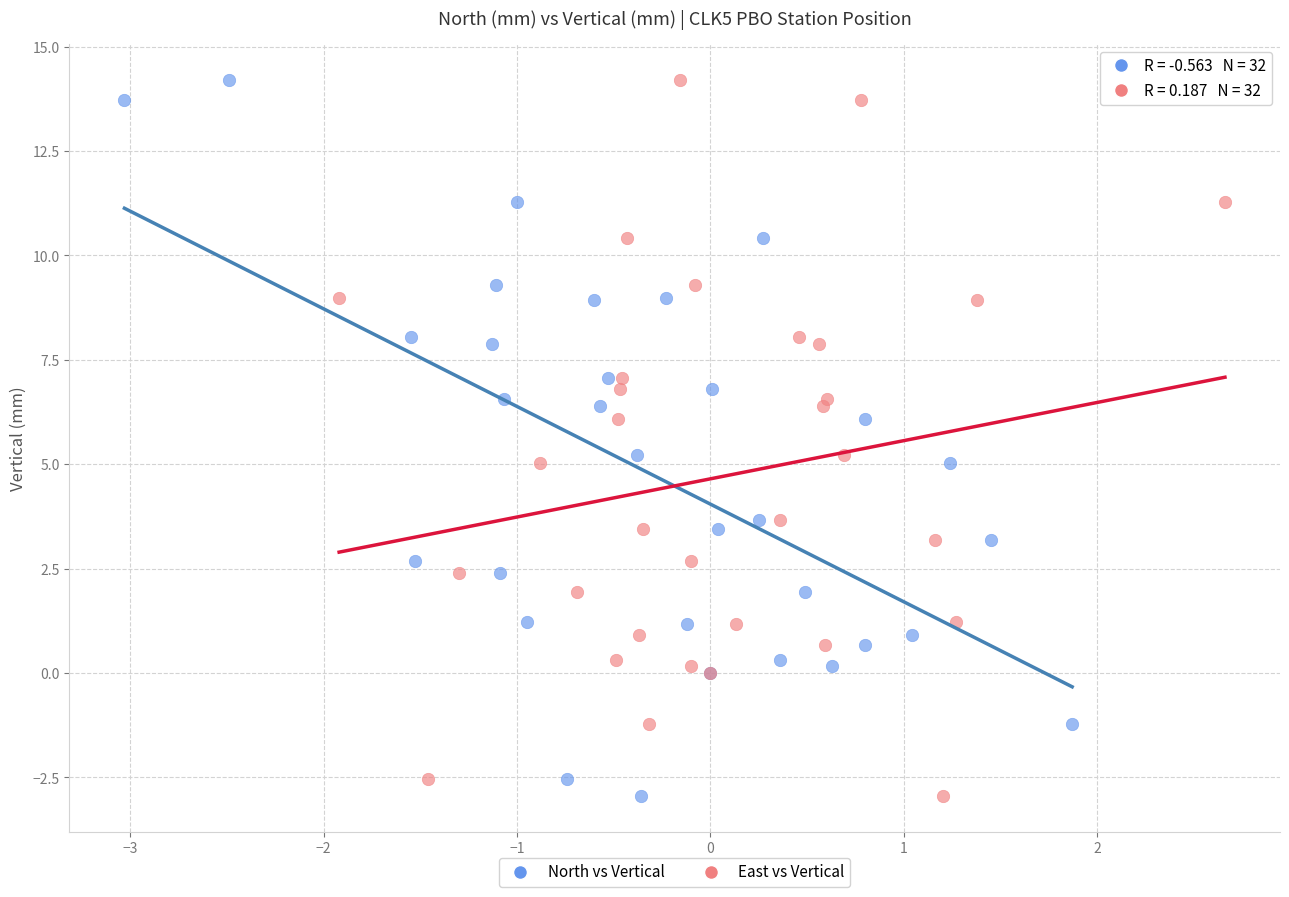

What are all the series names shown in the legend?

North vs Vertical, East vs Vertical